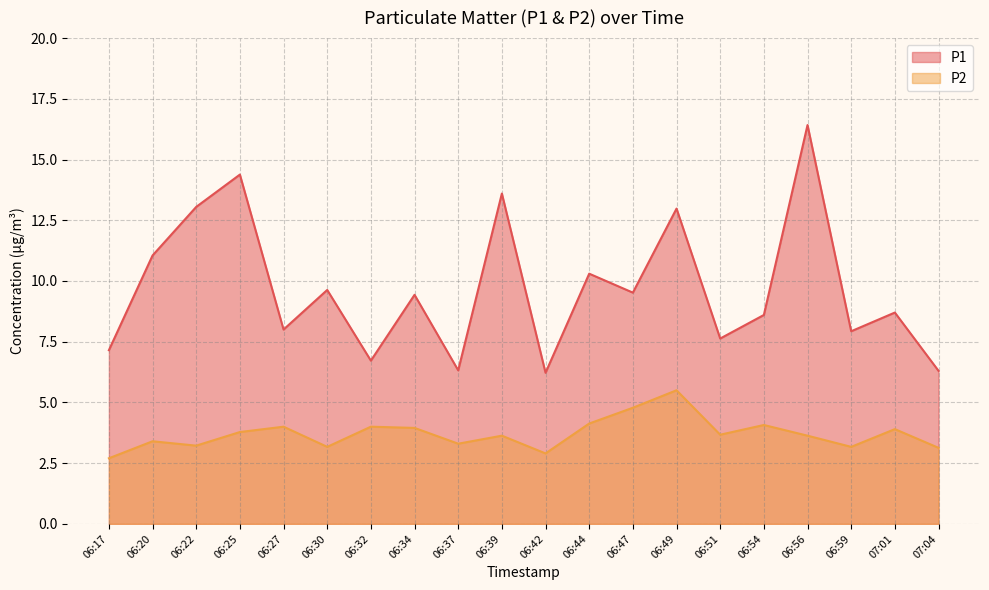

What is the sum of the P1 values at 06:30 and 06:39?

23.2